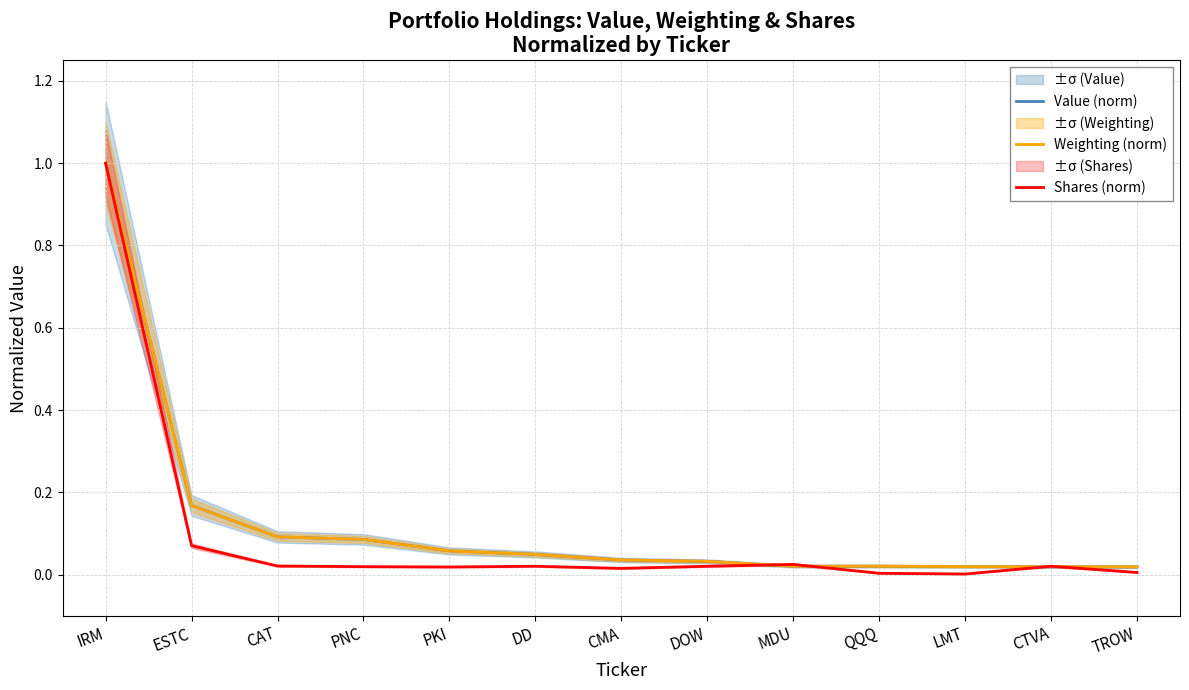

At which category does the chart reach its minimum across all series?

LMT